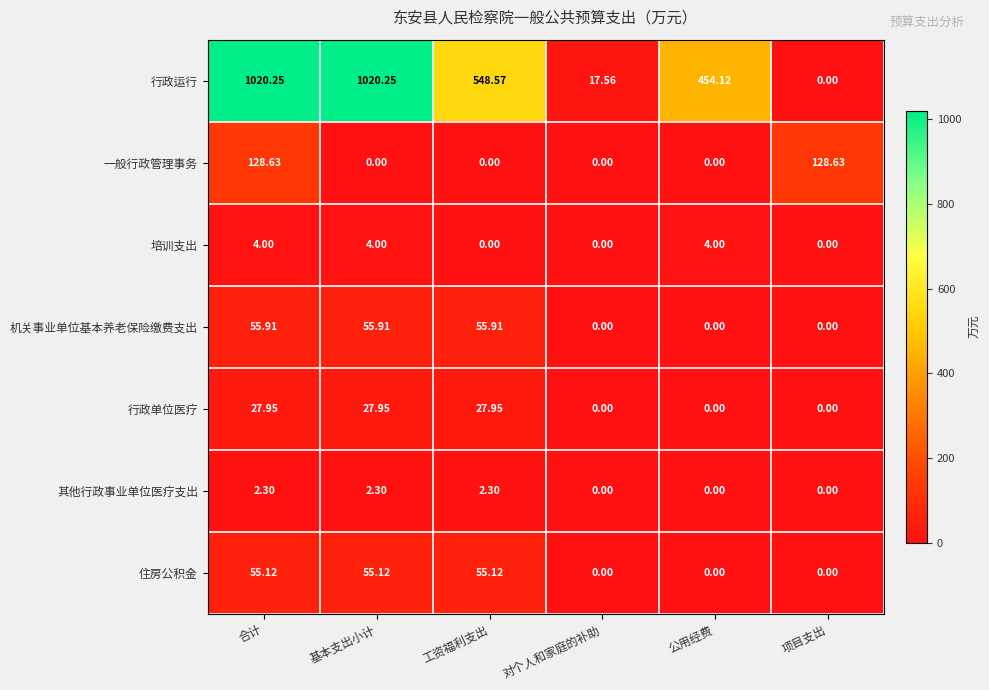

Is the value of 一般行政管理事务 at 对个人和家庭的补助 greater than the value of 行政运行 at 公用经费?

No